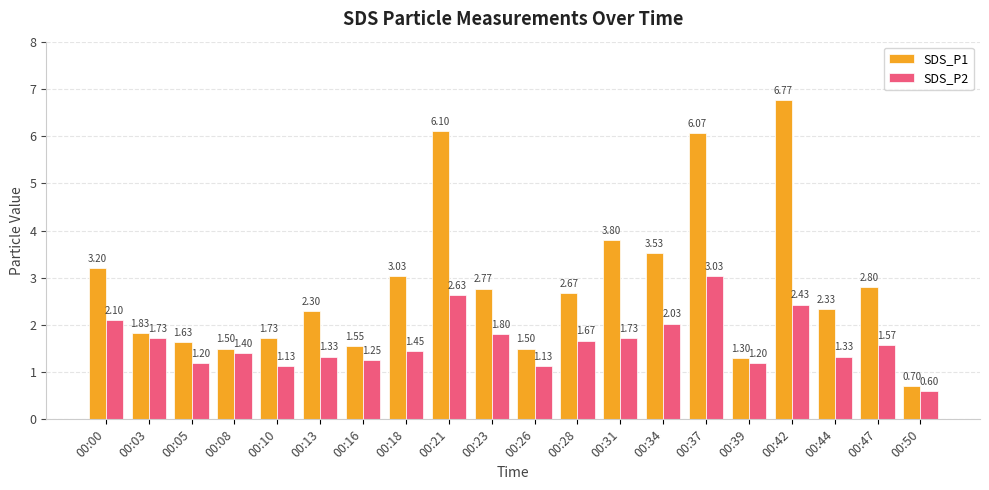

True or false: SDS_P2 has a value of 0.5 at 00:23.

False